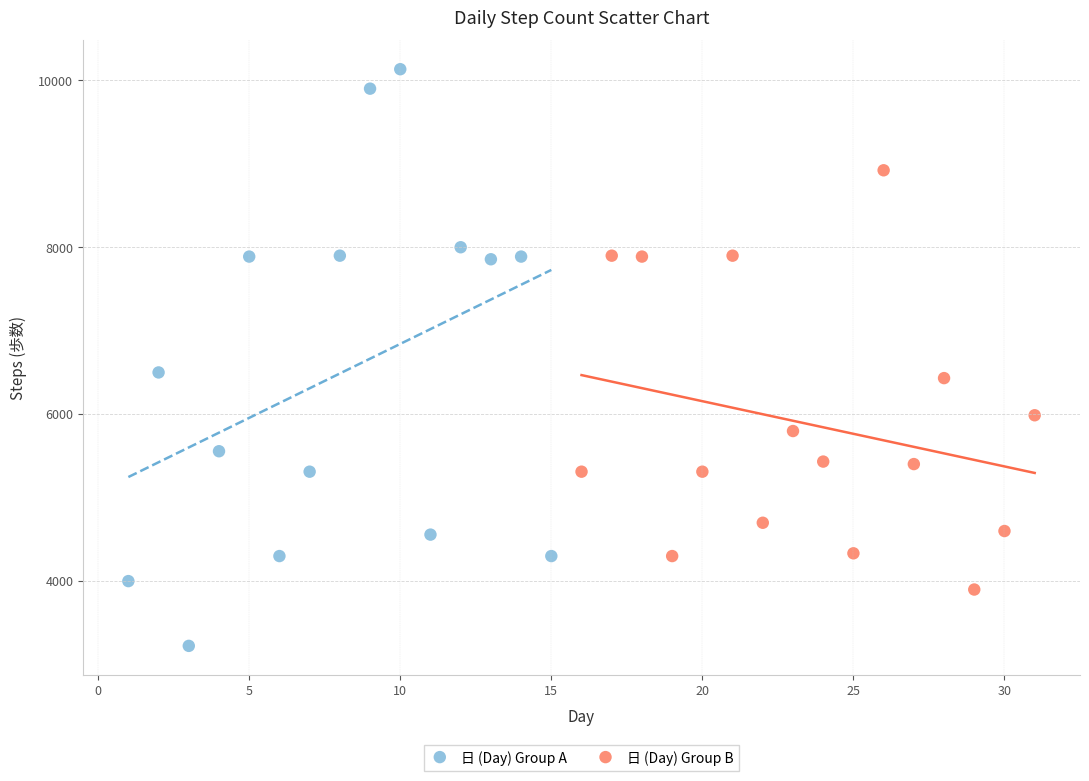

Which series has the largest Y range (max minus min)?

日 (Day) Group A